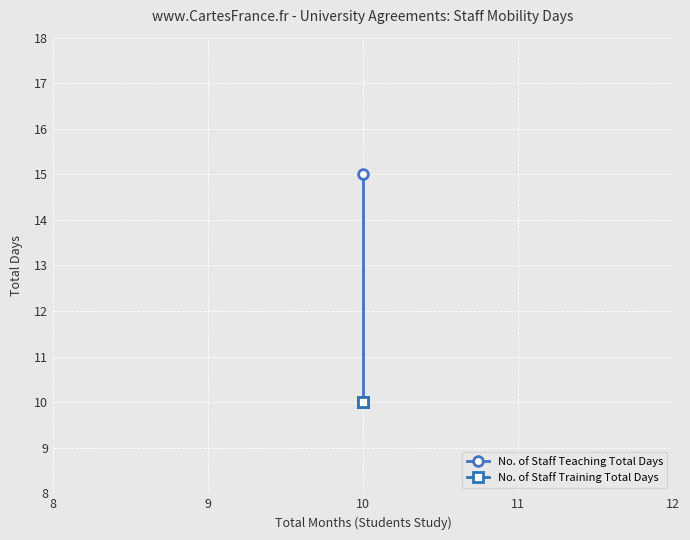

What is the highest value of the No. of Staff Training Total Days series?

10